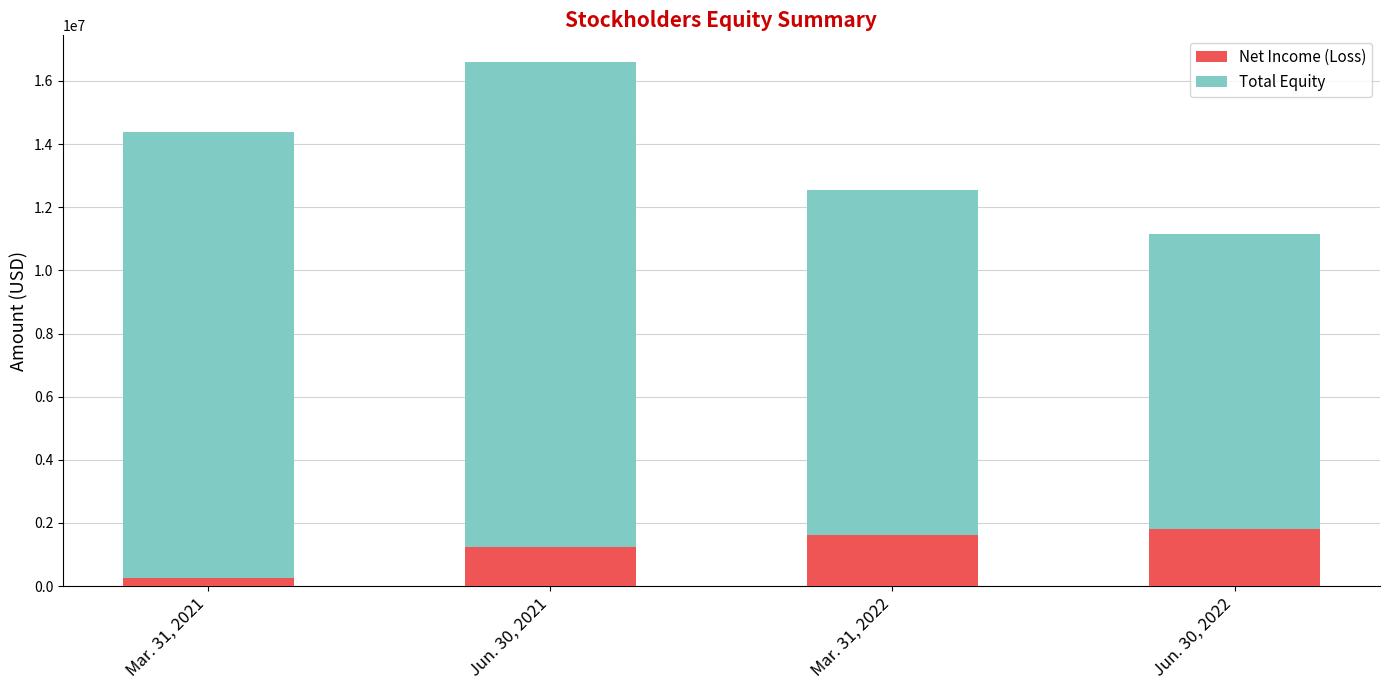

Does the chart contain stacked bars?

Yes